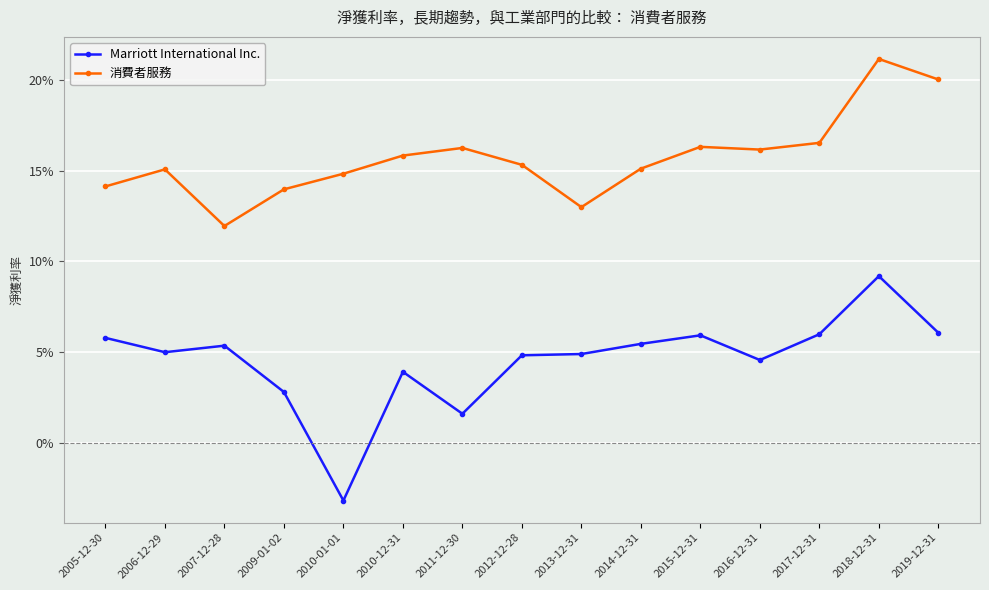

Is it true that Marriott International Inc. equals 0.1 at 2005-12-30?

False